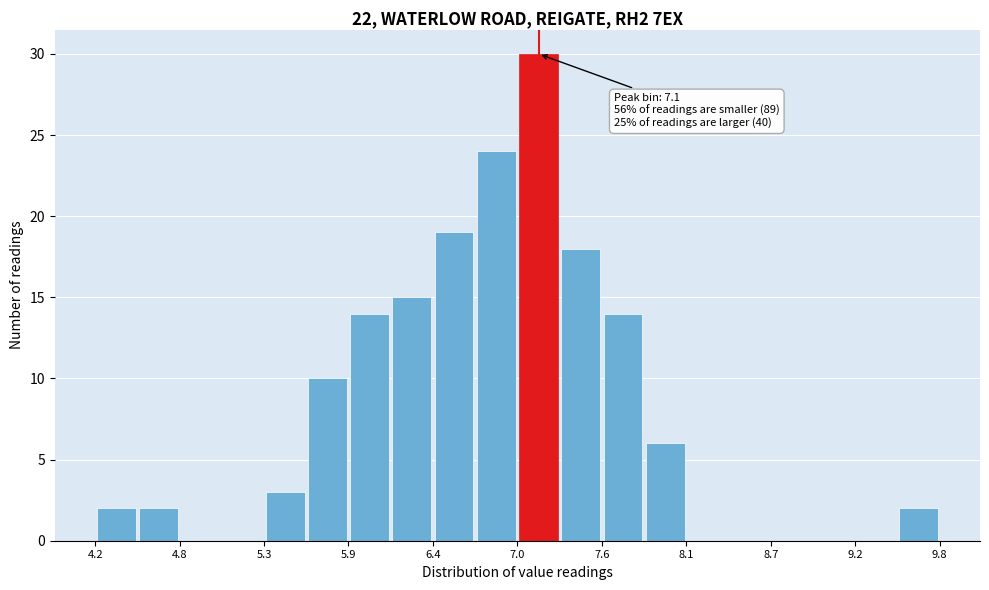

Read against the x-axis, roughly where is the centre of the tallest bar?

7.1